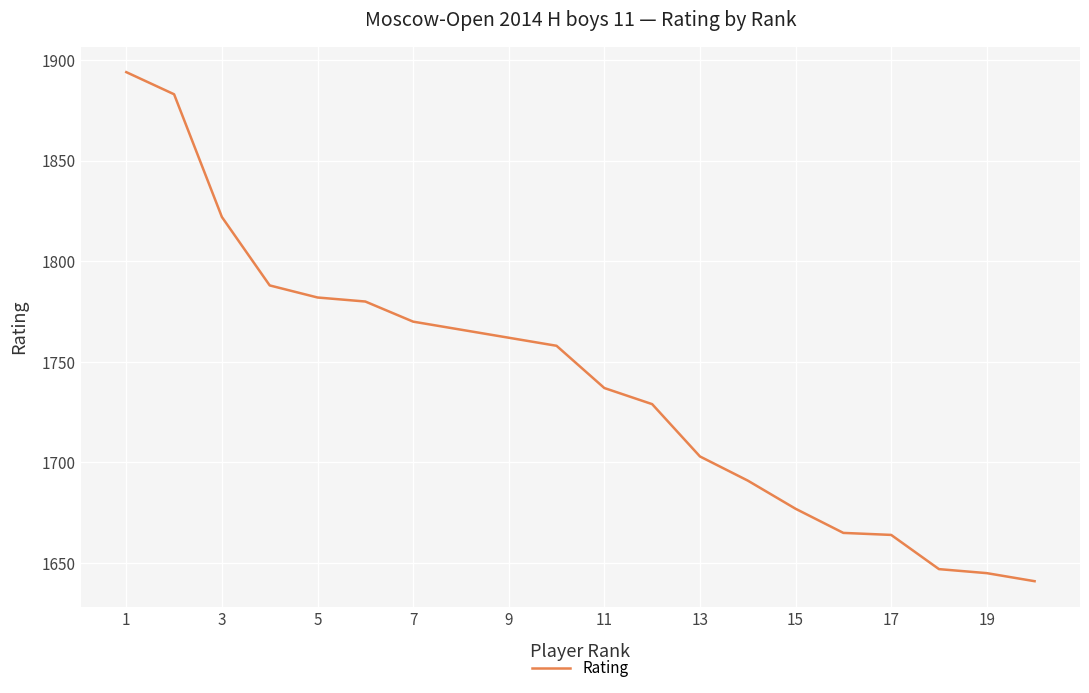

What is the maximum value shown in the chart?

1894